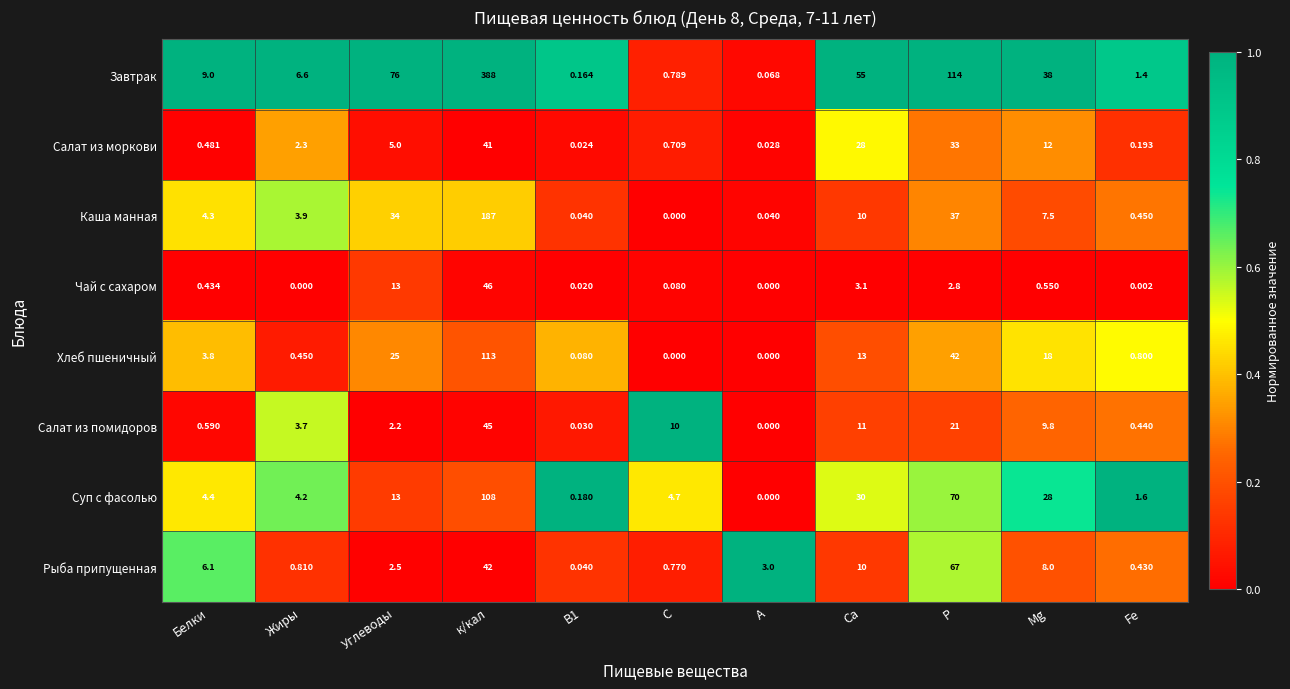

At which label does Рыба припущенная reach its peak?

Р